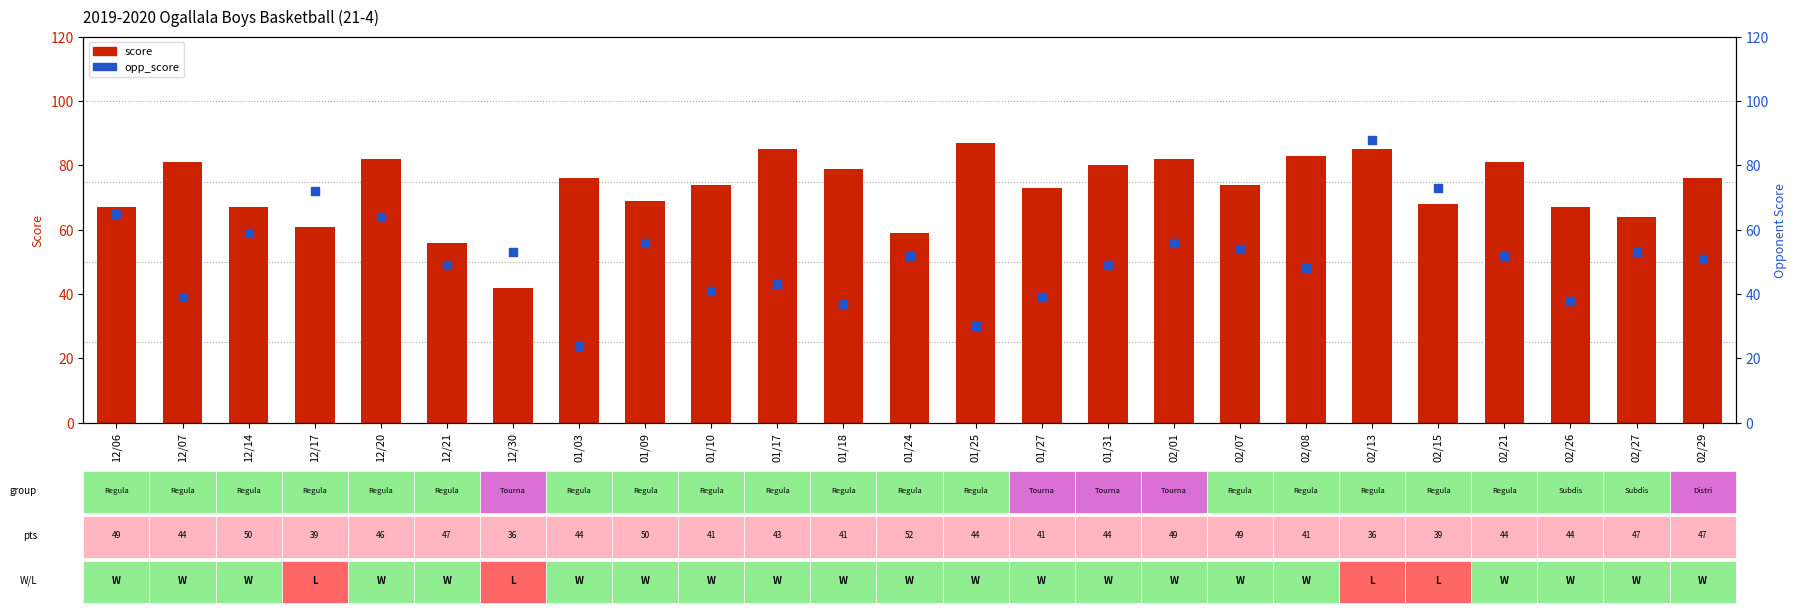

Which series has the largest total across all categories?

score